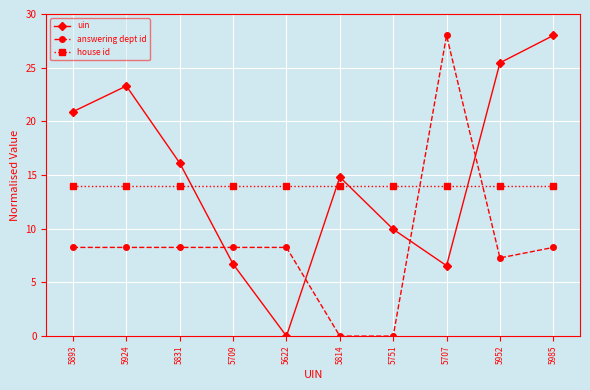

What is the maximum value for house id?

14.0